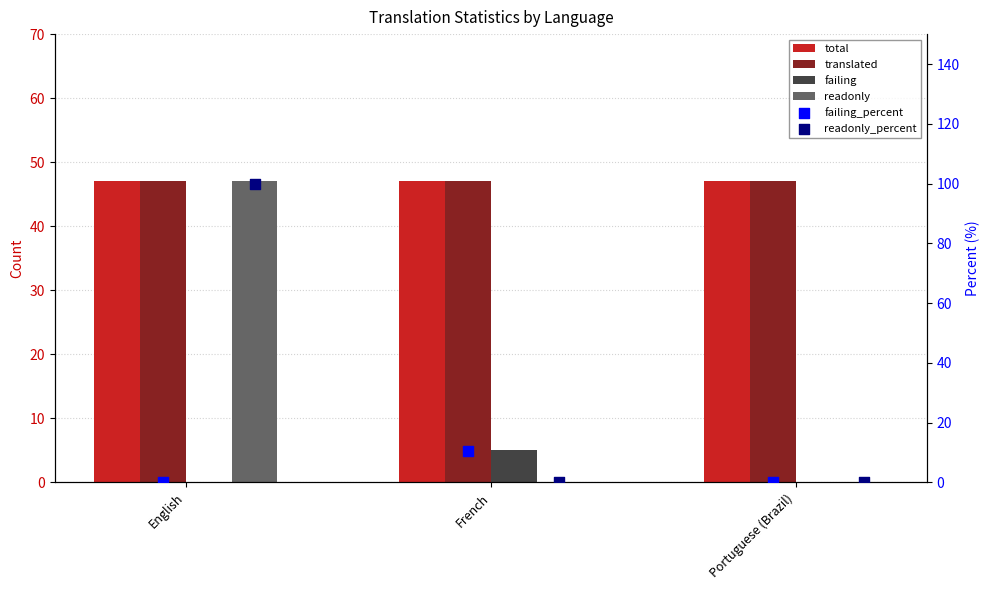

Which series has the largest Y range (max minus min)?

readonly_percent